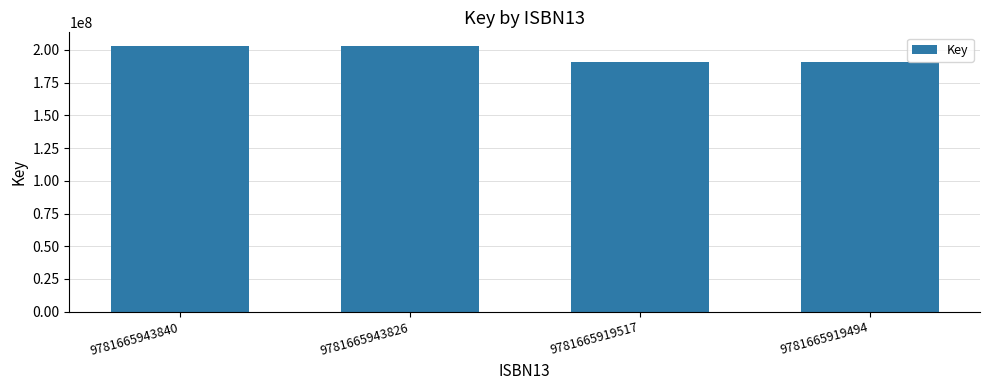

Reading left to right, what are all the values shown in this chart?

9781665943840=203261996	9781665943826=203261996	9781665919517=190776707	9781665919494=190776707